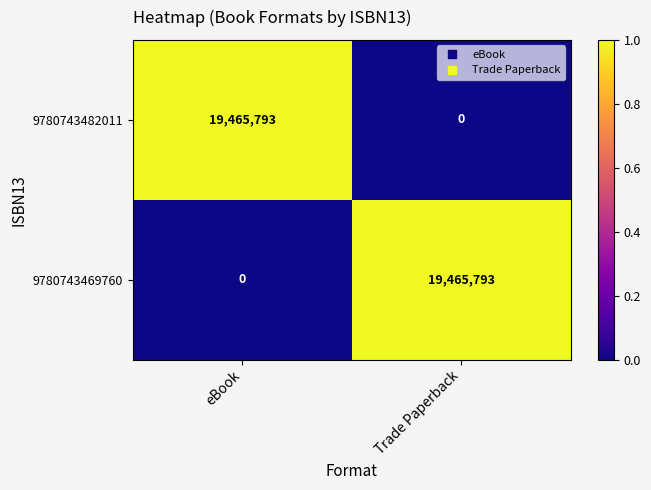

Is it true that 9780743482011 equals 34756562 at eBook?

False